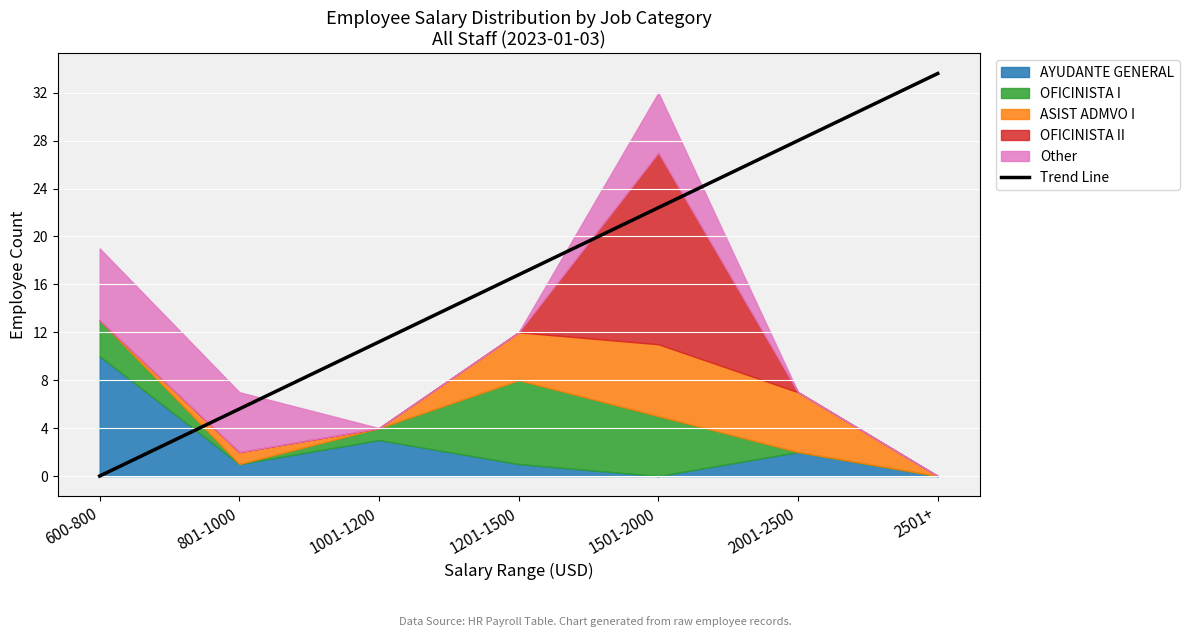

Which has a higher value, 1201-1500 or 1501-2000?

1501-2000